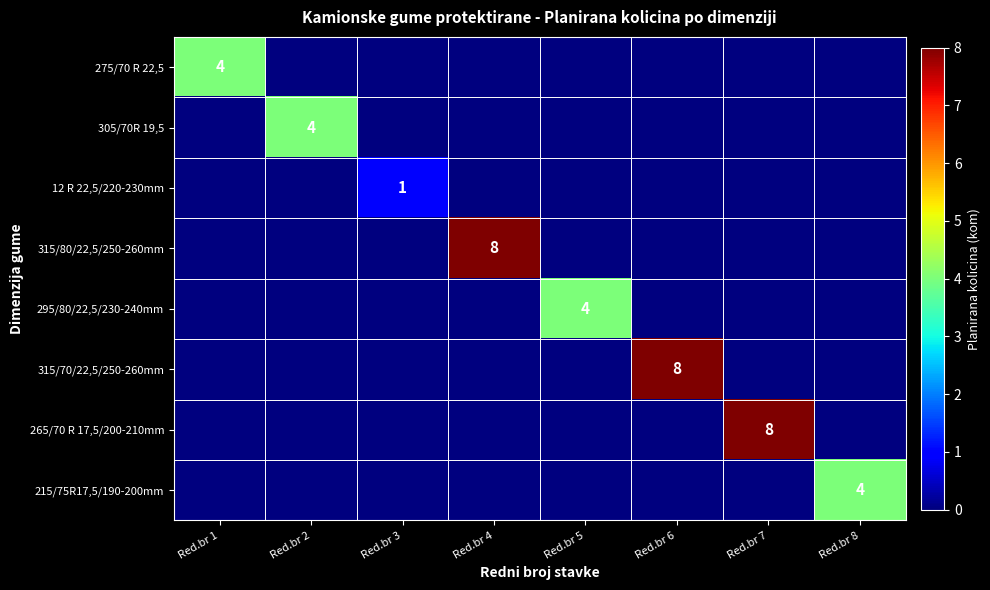

Rank the categories by 315/70/22,5/250-260mm value from lowest to highest.

Red.br 1, Red.br 2, Red.br 3, Red.br 4, Red.br 5, Red.br 7, Red.br 8, Red.br 6